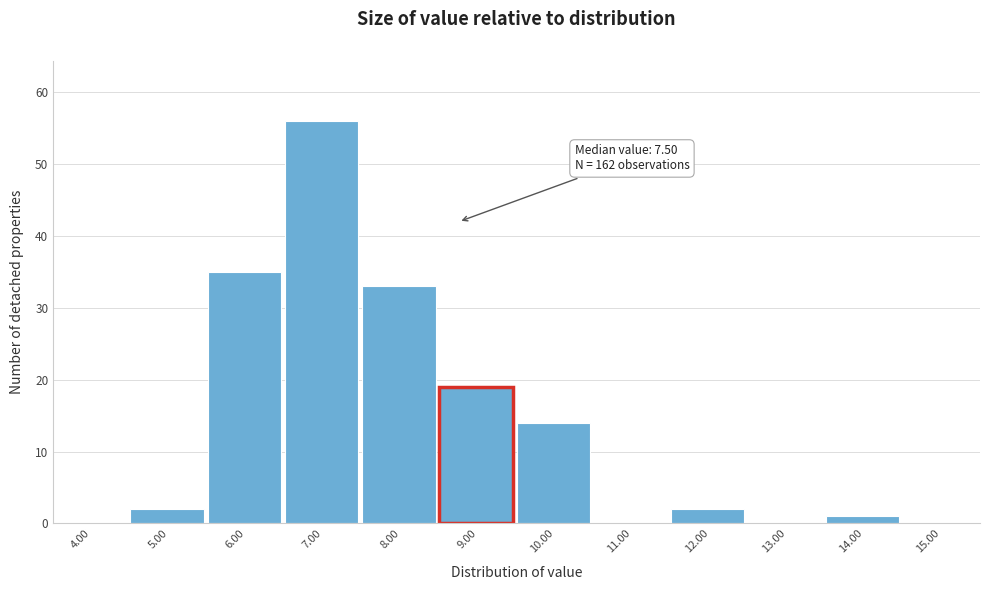

Reading left to right, list all the values displayed in this chart.

4.00=0	5.00=2	6.00=35	7.00=56	8.00=33	9.00=19	10.00=14	11.00=0	12.00=2	13.00=0	14.00=1	15.00=0